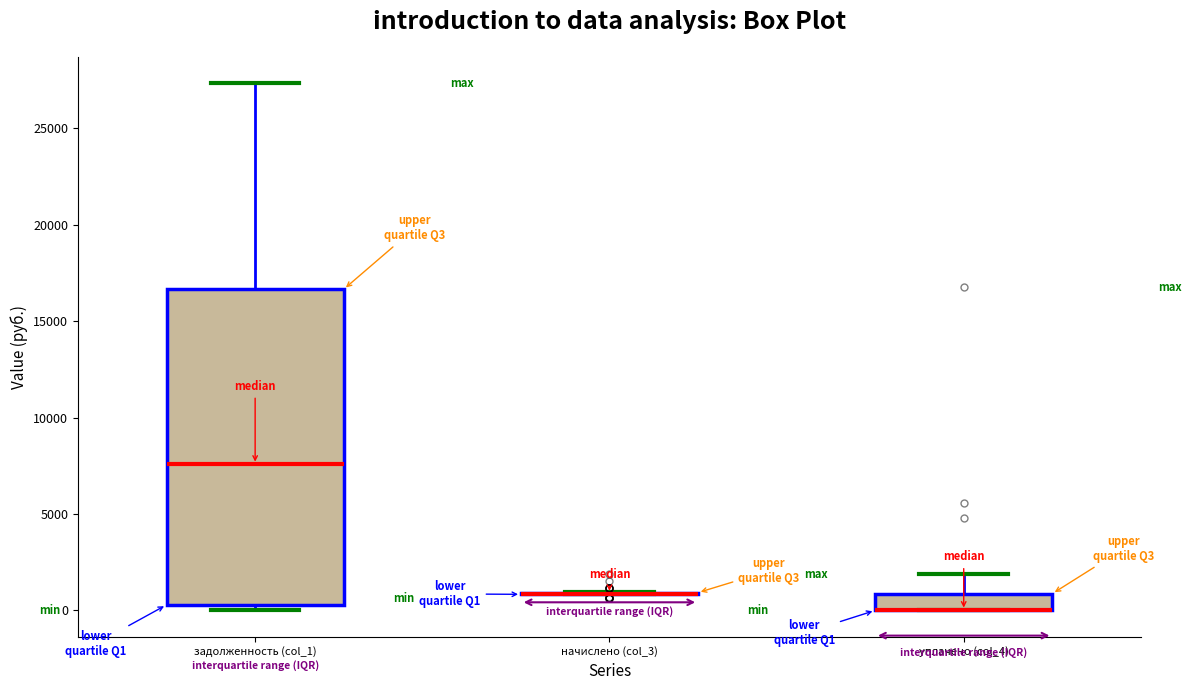

Reading left to right, transcribe this box plot: for each box, give where its median line is, the range the box spans, and where its two whiskers end, as read against the y-axis. The values are not printed on the chart, so give them approximately, as read against the axis.

задолженность (col_1): median 7500, box 500 to 16500, whiskers 0 to 27500
начислено (col_3): box collapsed to a line at 1000, whiskers 1000 to 1000
уплачено (col_4): median 0 (drawn on the box's lower edge), box 0 to 1000, whiskers 0 to 2000